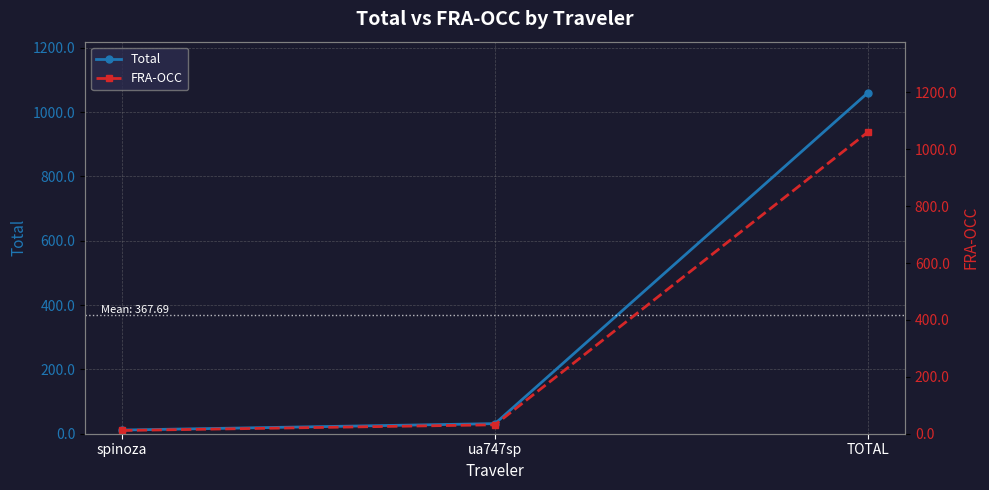

Which series has the largest total across all categories?

Total